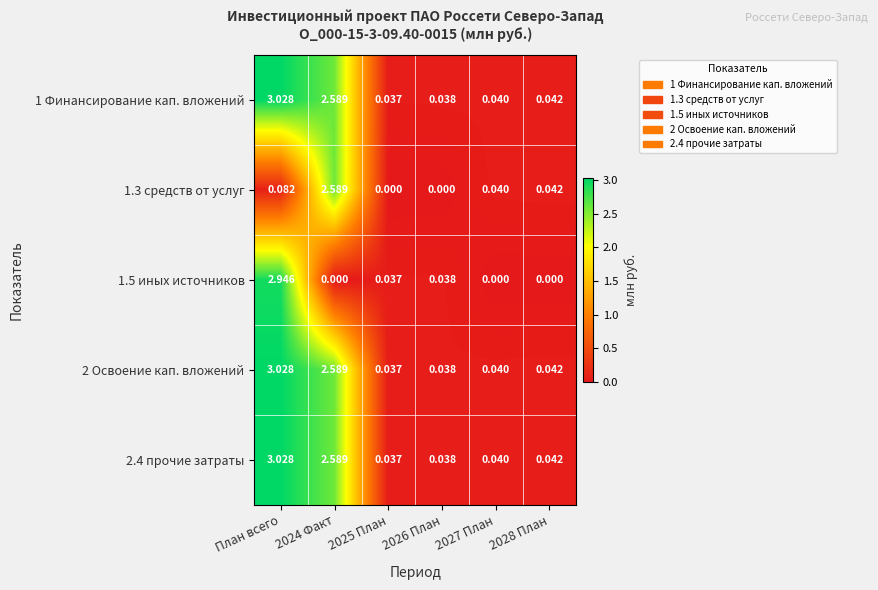

Which category has the highest value across all series?

План всего